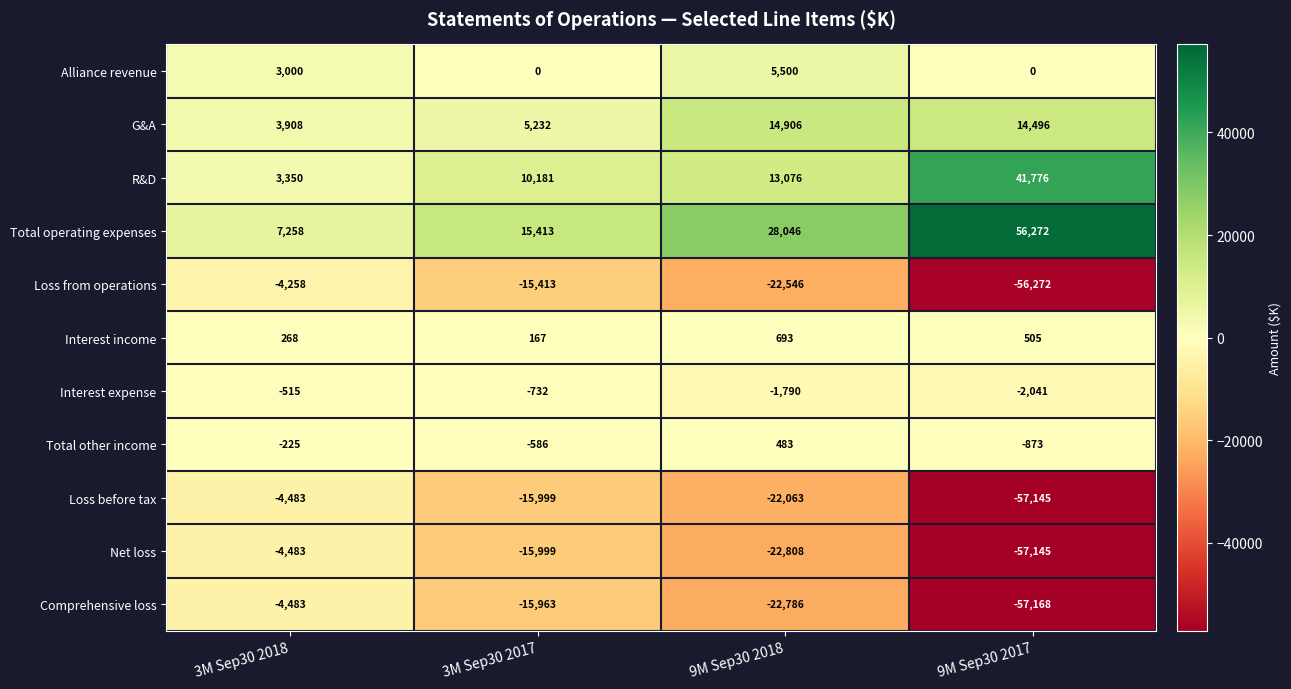

What is the sum of all R&D values?

68383